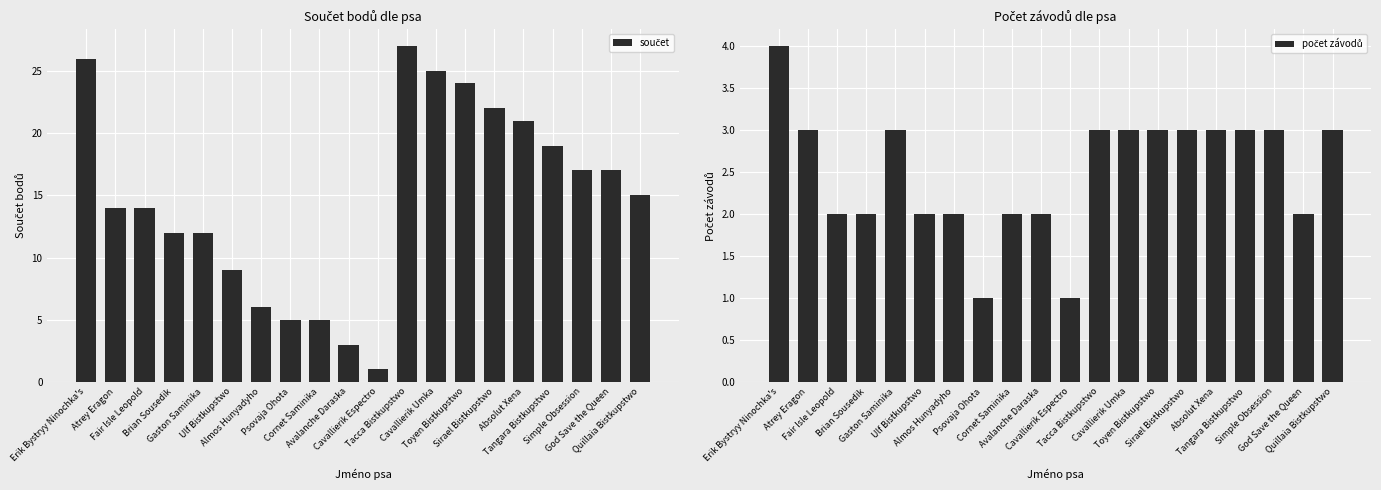

How many values in the počet závodů series are below 3?

9